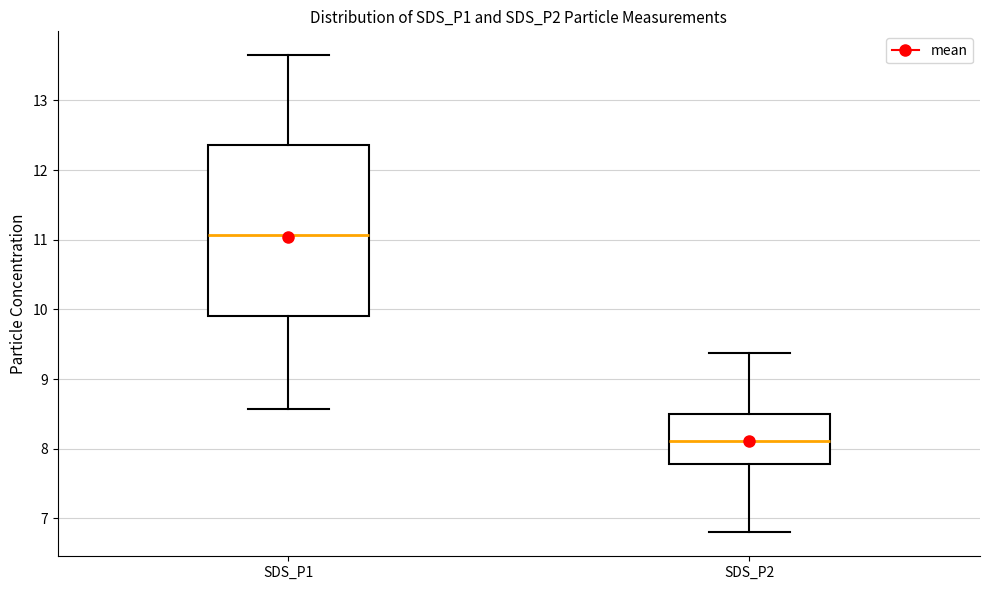

Which box has the highest median line?

SDS_P1